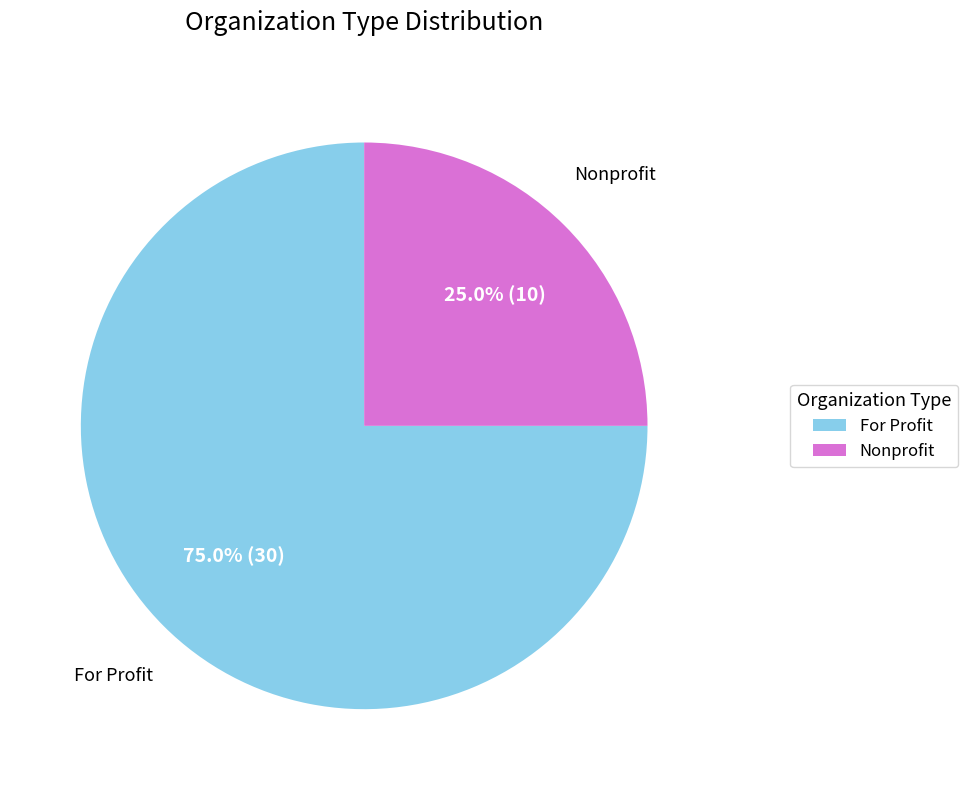

How many segments does this pie chart have?

2